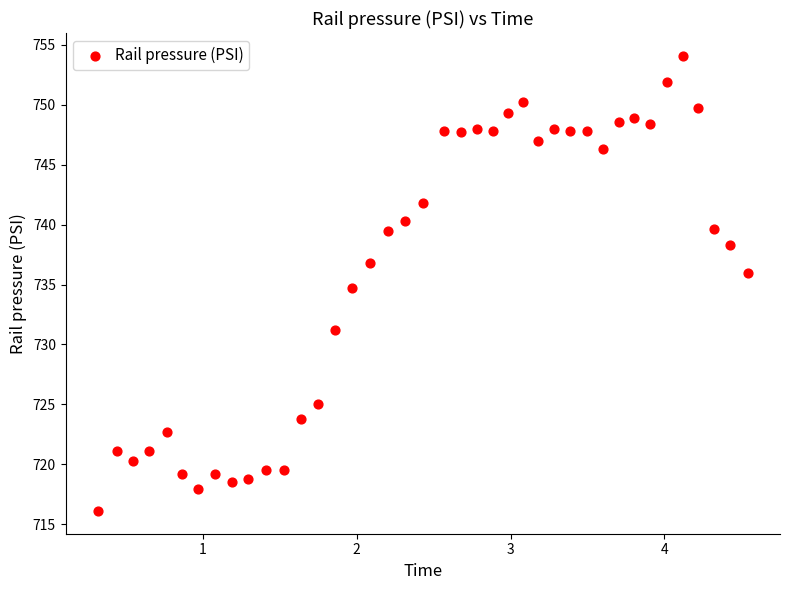

What is the range of Y values (max minus min)?

38.0